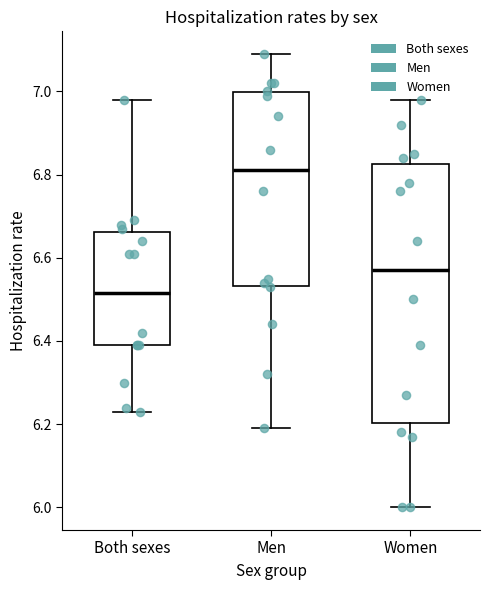

Where is the lower edge of the box for Both sexes on the y-axis? The values are not printed on the chart, so give them approximately, as read against the axis.

6.40